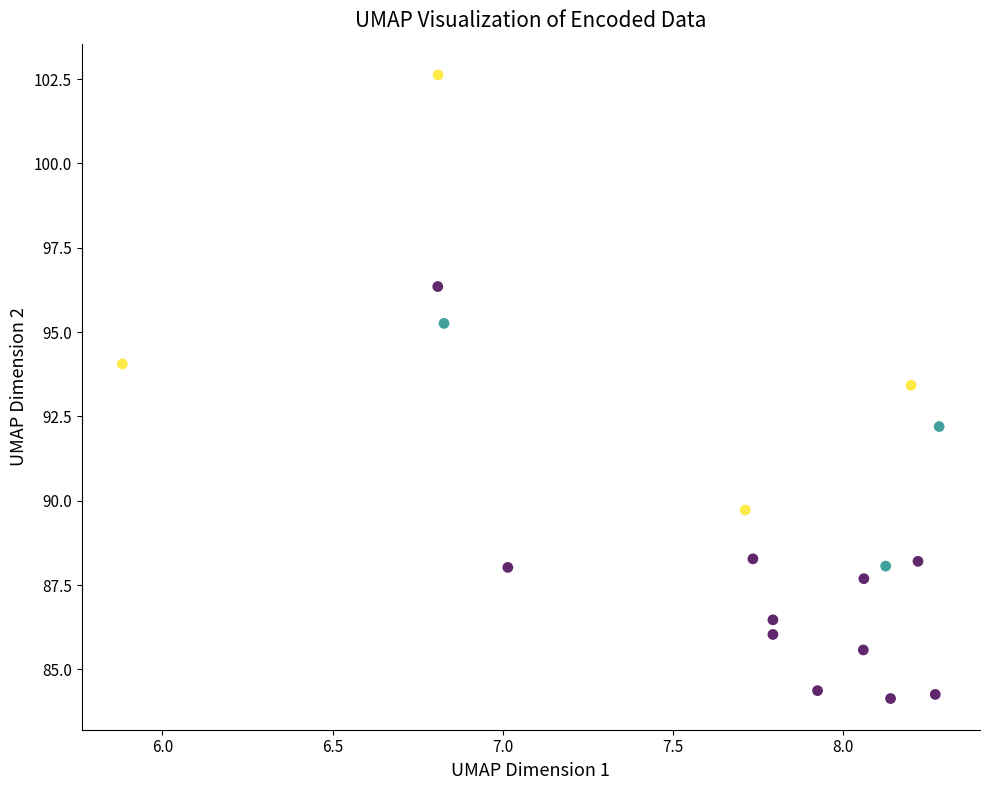

What Y value in the scatter plot is closest to 93?

93.4